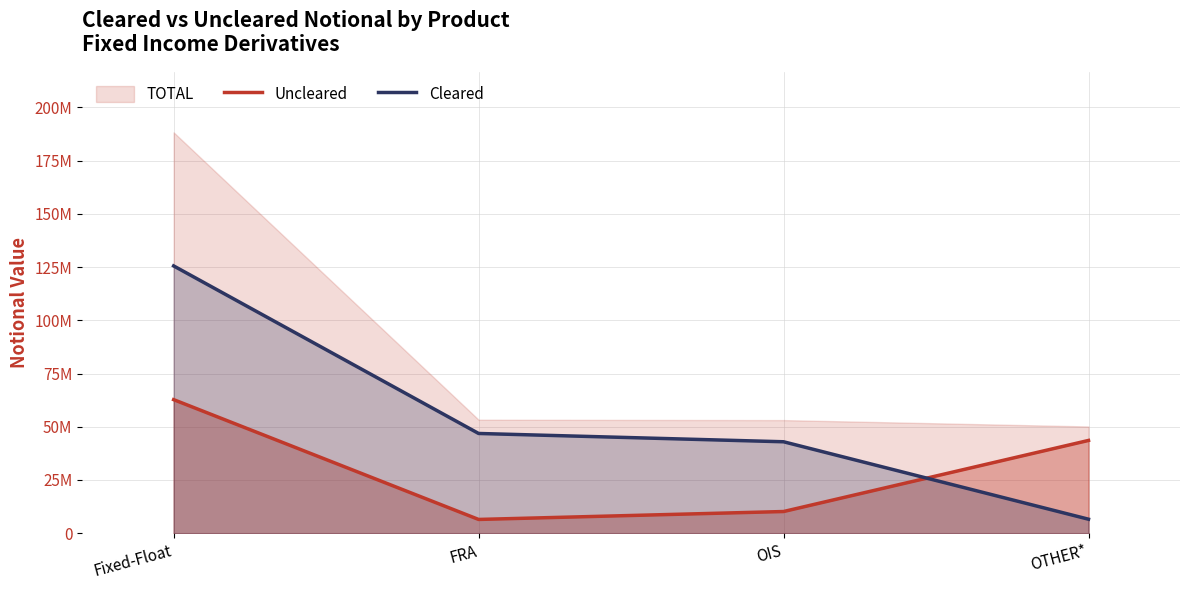

Which series has the largest total across all categories?

Cleared